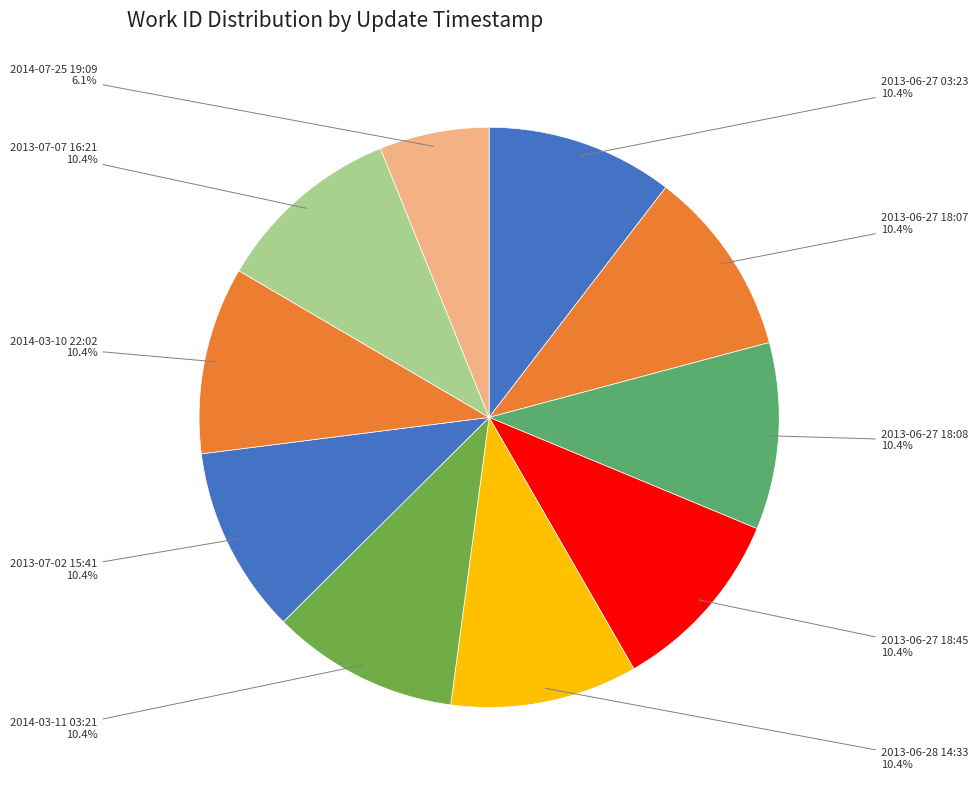

Rank the categories by value from highest to lowest.

2013-07-07 16:21, 2014-03-10 22:02, 2014-03-11 03:21, 2013-07-02 15:41, 2013-06-28 14:33, 2013-06-27 03:23, 2013-06-27 18:07, 2013-06-27 18:08, 2013-06-27 18:45, 2014-07-25 19:09